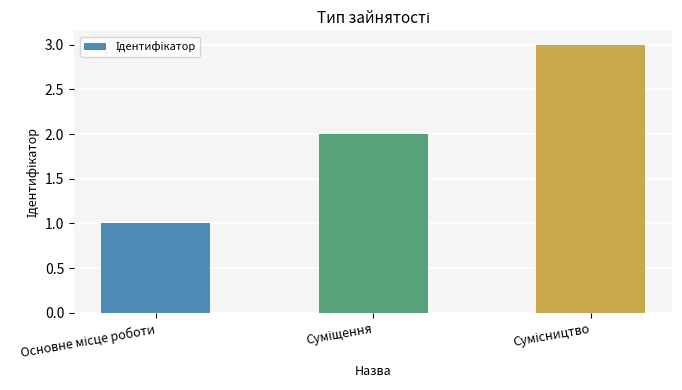

What is the difference between the maximum and minimum values?

2